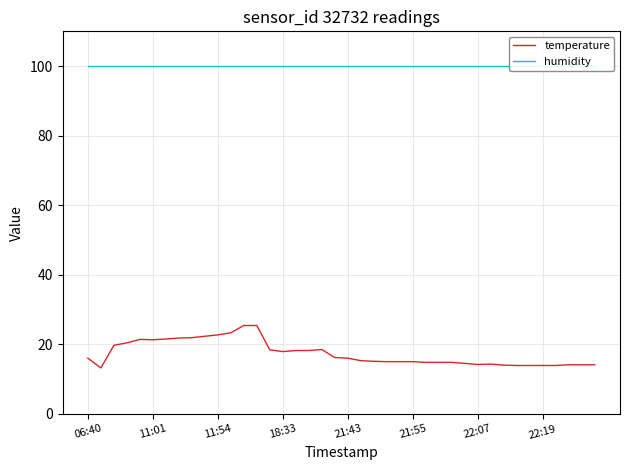

In temperature, how many points are higher than both neighbors (excluding endpoints)?

3